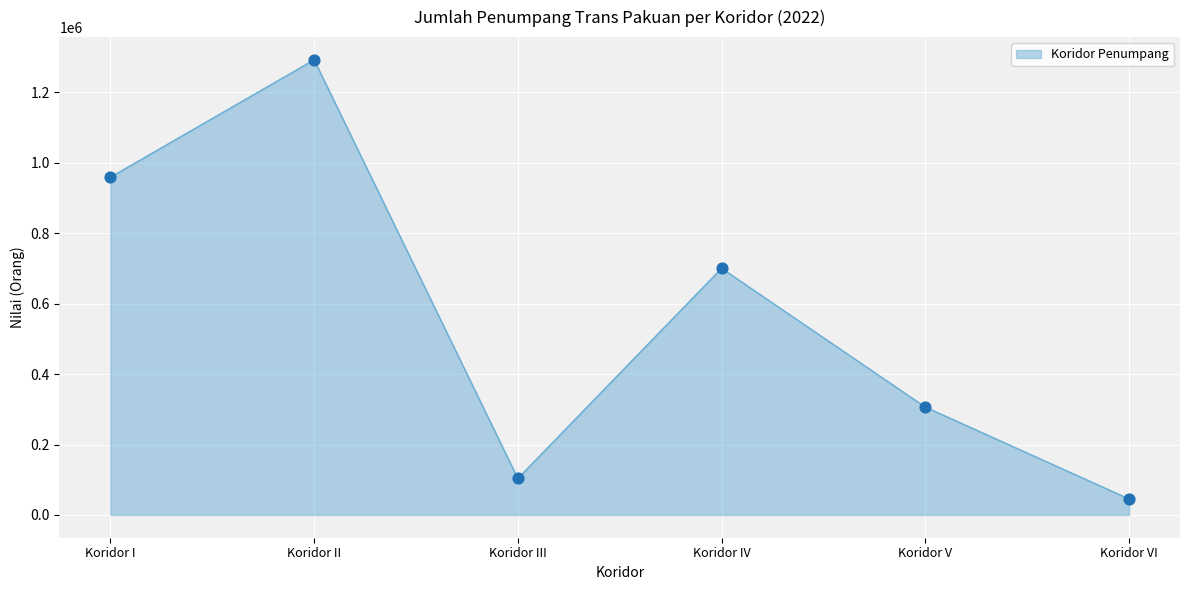

What is the ratio of the value at Koridor I to the value at Koridor III?

9.2